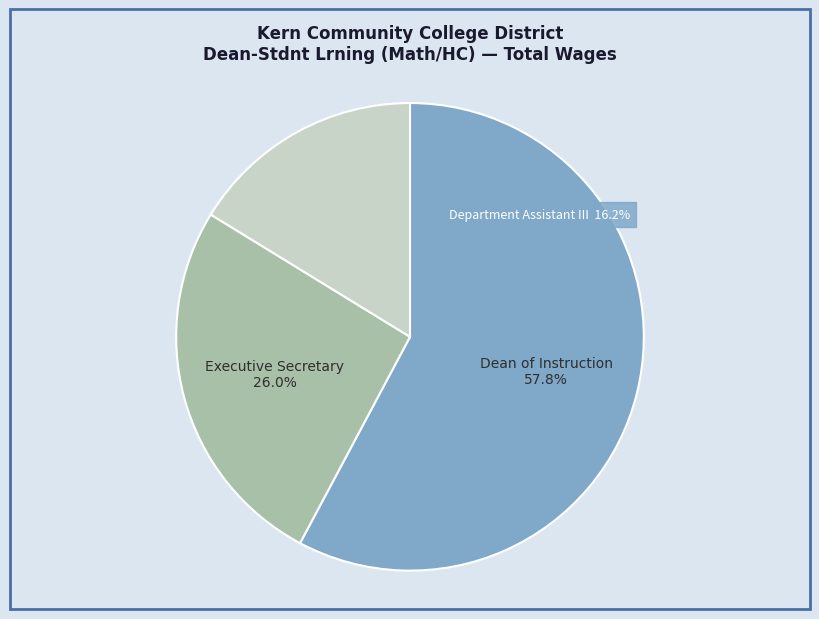

What is the largest slice in the pie chart?

Dean of Instruction